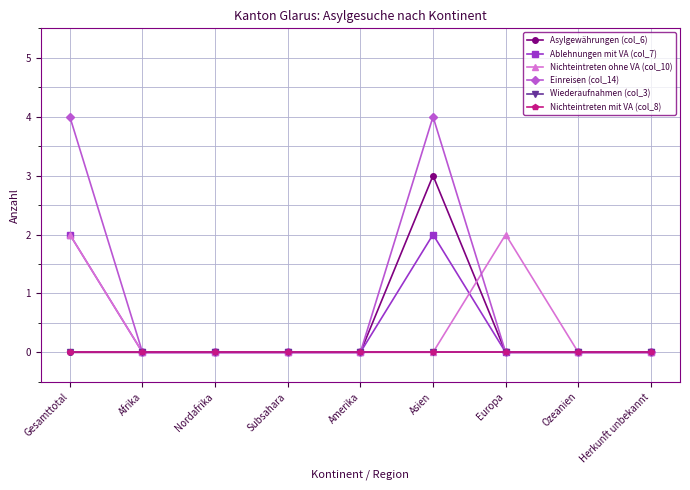

Is it true that Asylgewährungen (col_6) equals 0 at Nordafrika?

True